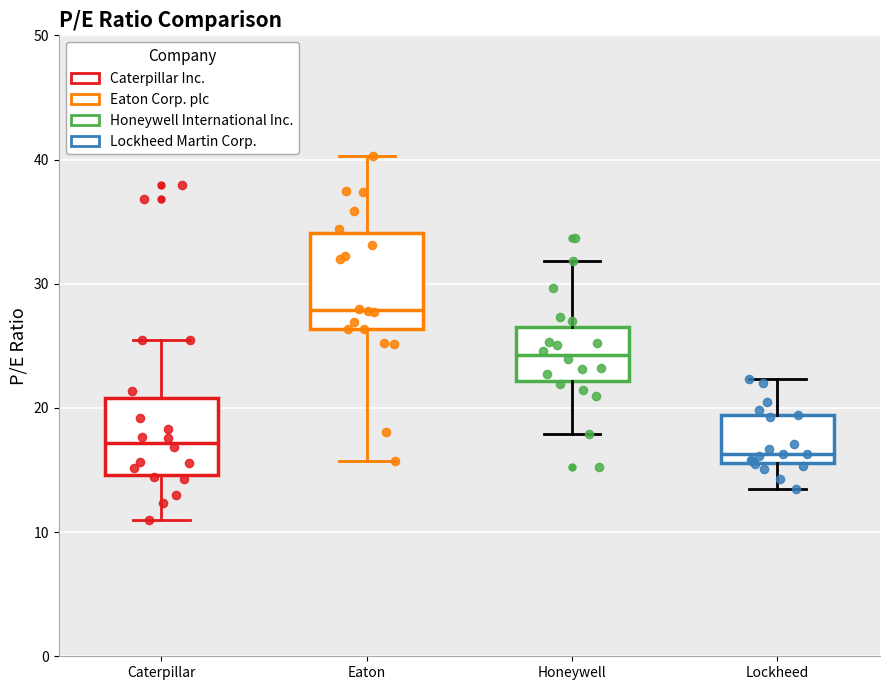

Comparing the boxes themselves (not the whiskers), which one is the tallest?

Eaton